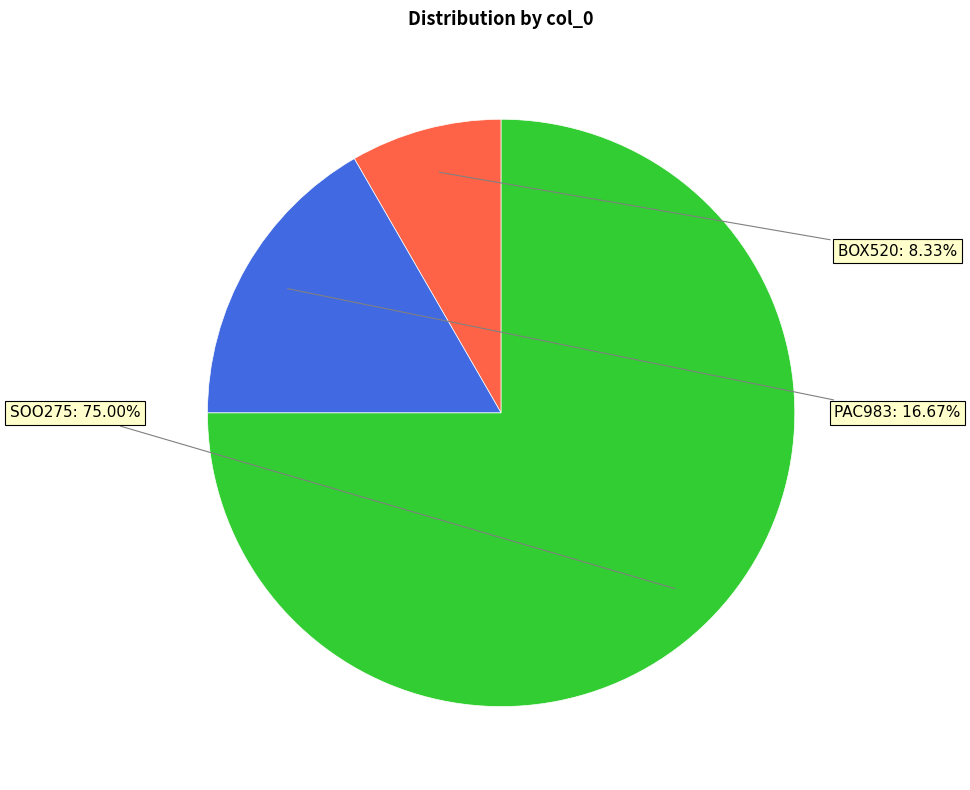

Is there a majority slice in this chart?

Yes